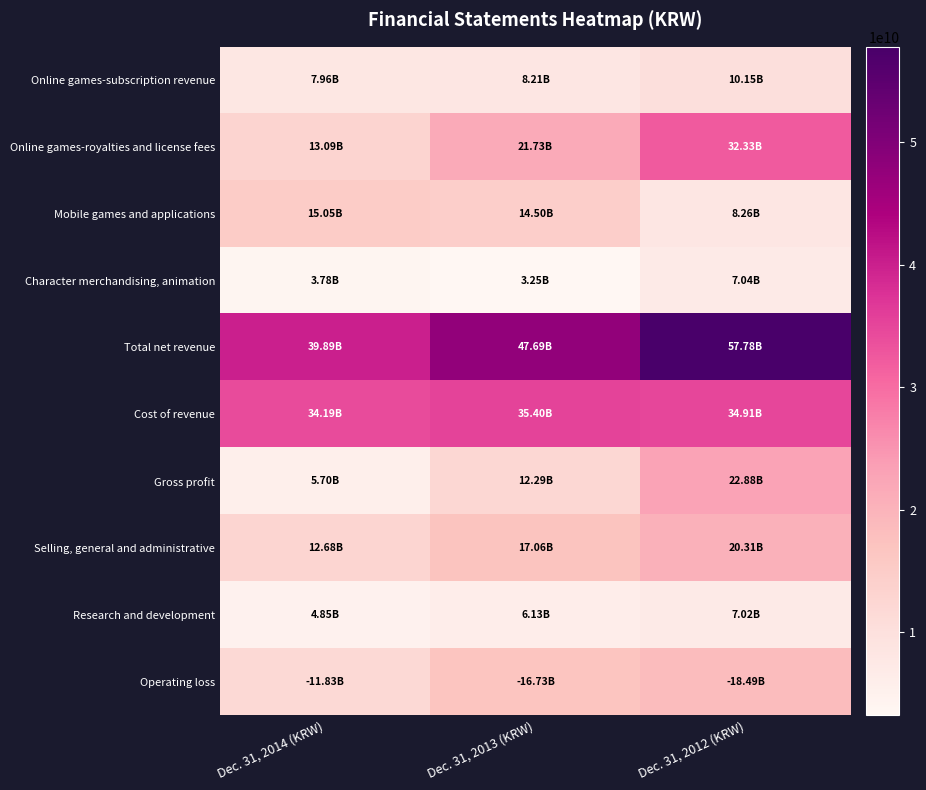

Reading left to right, extract all data points from this chart.

Online games-subscription revenue: Dec. 31, 2014 (KRW)=7962000000	Dec. 31, 2013 (KRW)=8206000000	Dec. 31, 2012 (KRW)=10150000000
Online games-royalties and license fees: Dec. 31, 2014 (KRW)=13093000000	Dec. 31, 2013 (KRW)=21726000000	Dec. 31, 2012 (KRW)=32325000000
Mobile games and applications: Dec. 31, 2014 (KRW)=15055000000	Dec. 31, 2013 (KRW)=14504000000	Dec. 31, 2012 (KRW)=8262000000
Character merchandising, animation: Dec. 31, 2014 (KRW)=3779000000	Dec. 31, 2013 (KRW)=3249000000	Dec. 31, 2012 (KRW)=7044000000
Total net revenue: Dec. 31, 2014 (KRW)=39889000000	Dec. 31, 2013 (KRW)=47685000000	Dec. 31, 2012 (KRW)=57781000000
Cost of revenue: Dec. 31, 2014 (KRW)=34188000000	Dec. 31, 2013 (KRW)=35399000000	Dec. 31, 2012 (KRW)=34906000000
Gross profit: Dec. 31, 2014 (KRW)=5701000000	Dec. 31, 2013 (KRW)=12286000000	Dec. 31, 2012 (KRW)=22875000000
Selling, general and administrative: Dec. 31, 2014 (KRW)=12682000000	Dec. 31, 2013 (KRW)=17063000000	Dec. 31, 2012 (KRW)=20310000000
Research and development: Dec. 31, 2014 (KRW)=4847000000	Dec. 31, 2013 (KRW)=6131000000	Dec. 31, 2012 (KRW)=7018000000
Operating loss: Dec. 31, 2014 (KRW)=11829000000	Dec. 31, 2013 (KRW)=16730000000	Dec. 31, 2012 (KRW)=18494000000